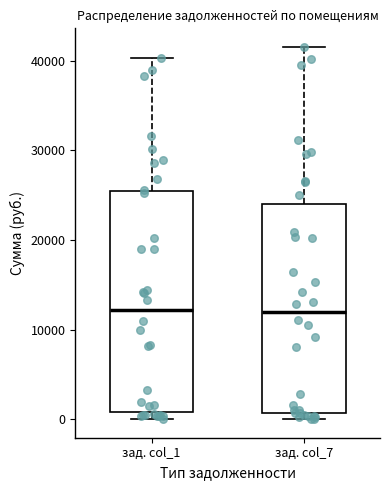

Which box is the tallest, from its lower edge to its upper edge?

зад. col_1